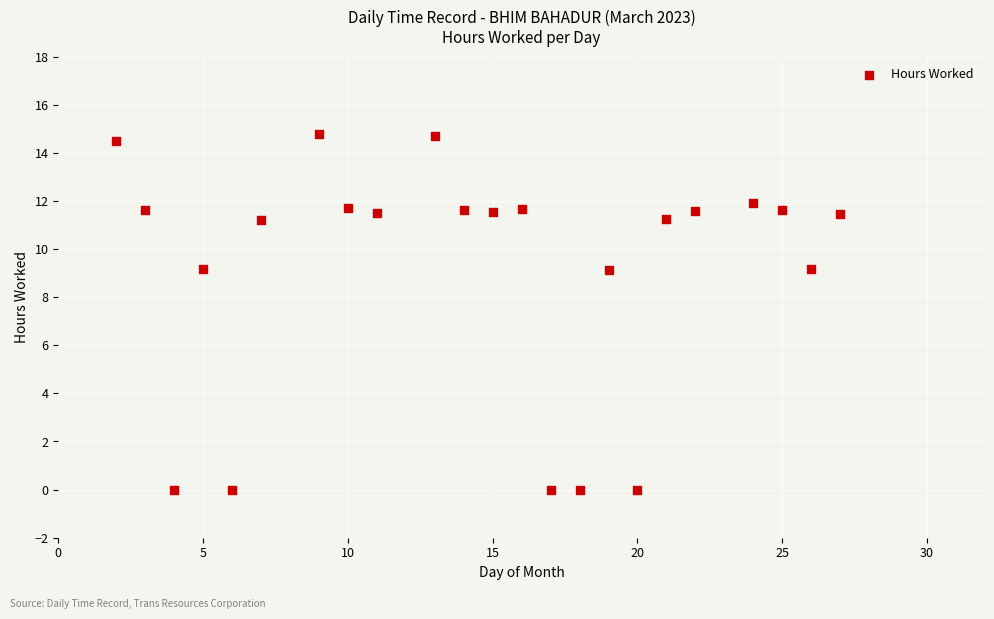

What is the range of Y values (max minus min)?

14.8